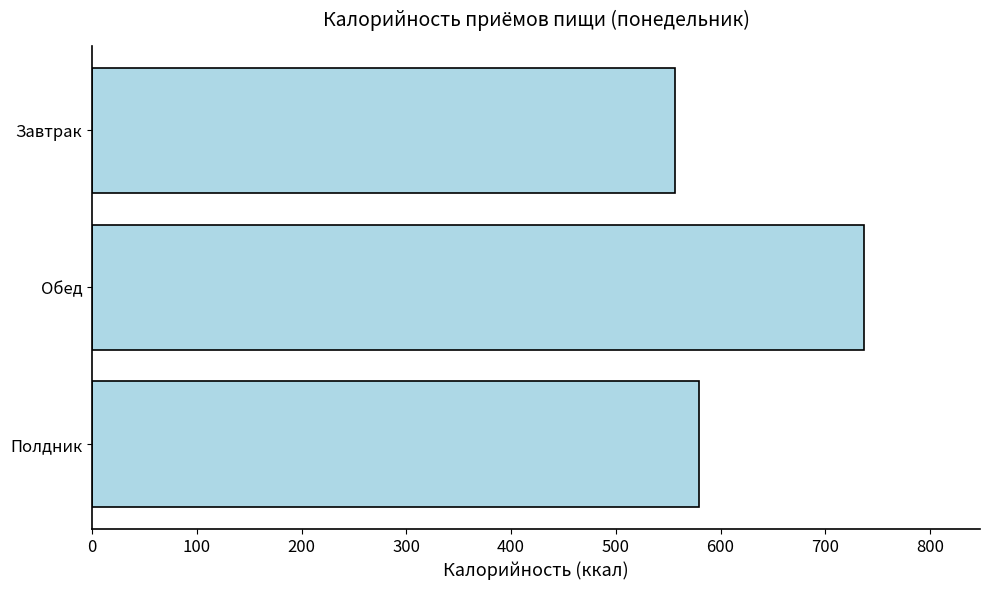

At which label is the value closest to 646?

Полдник